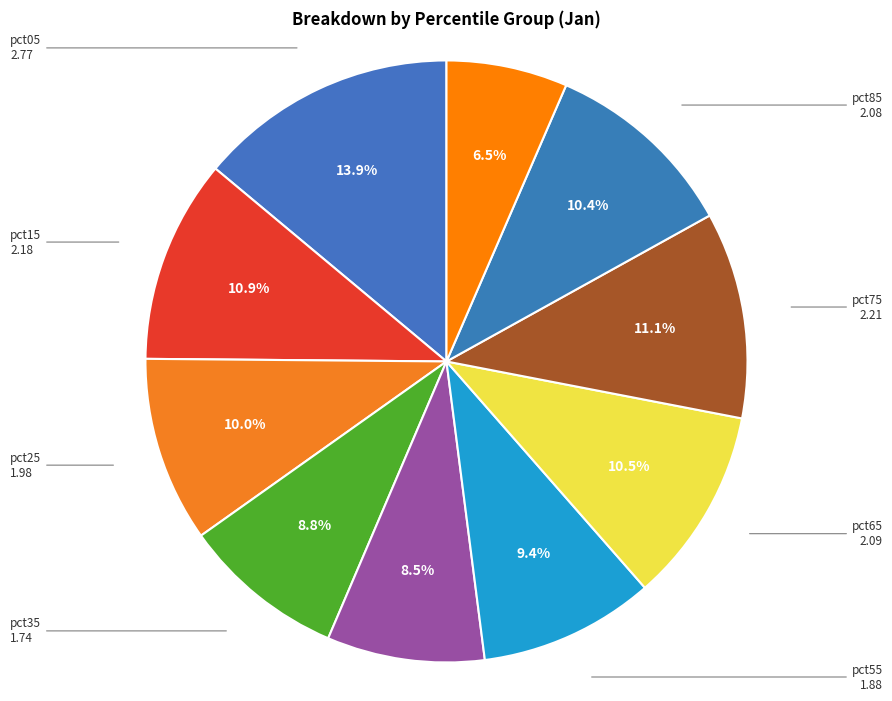

What is the total percentage of pct45 and pct15?

19.4%